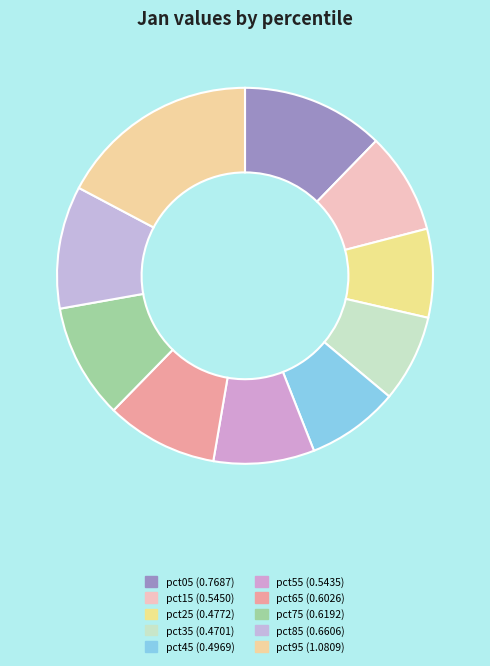

Is there any slice that represents more than half of the pie?

No